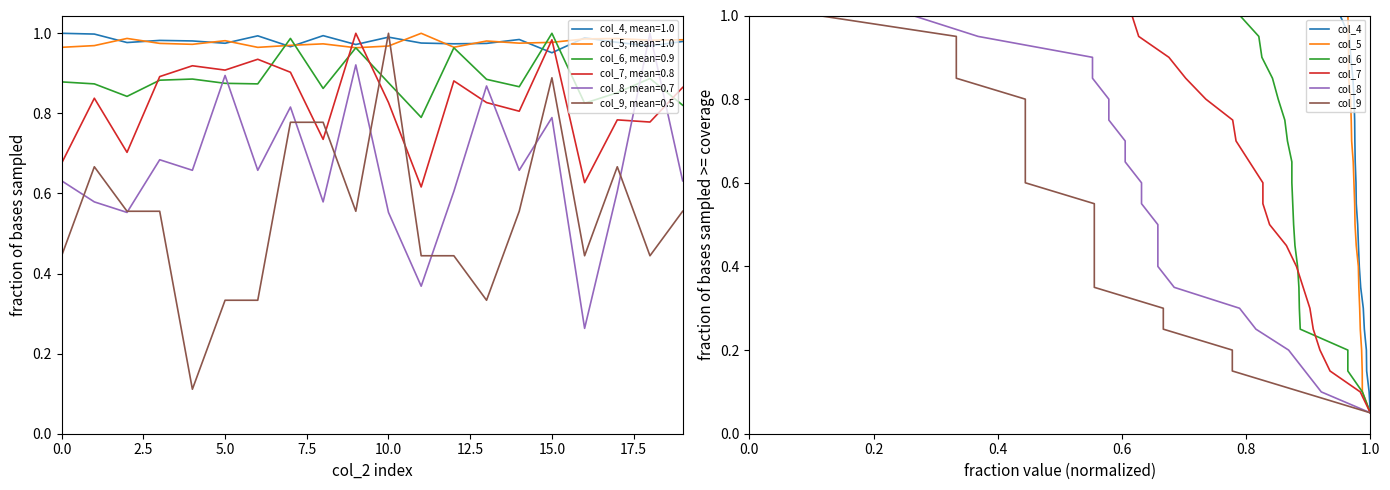

True or false: col_4 has a value of 0.2 at 20.0.

False